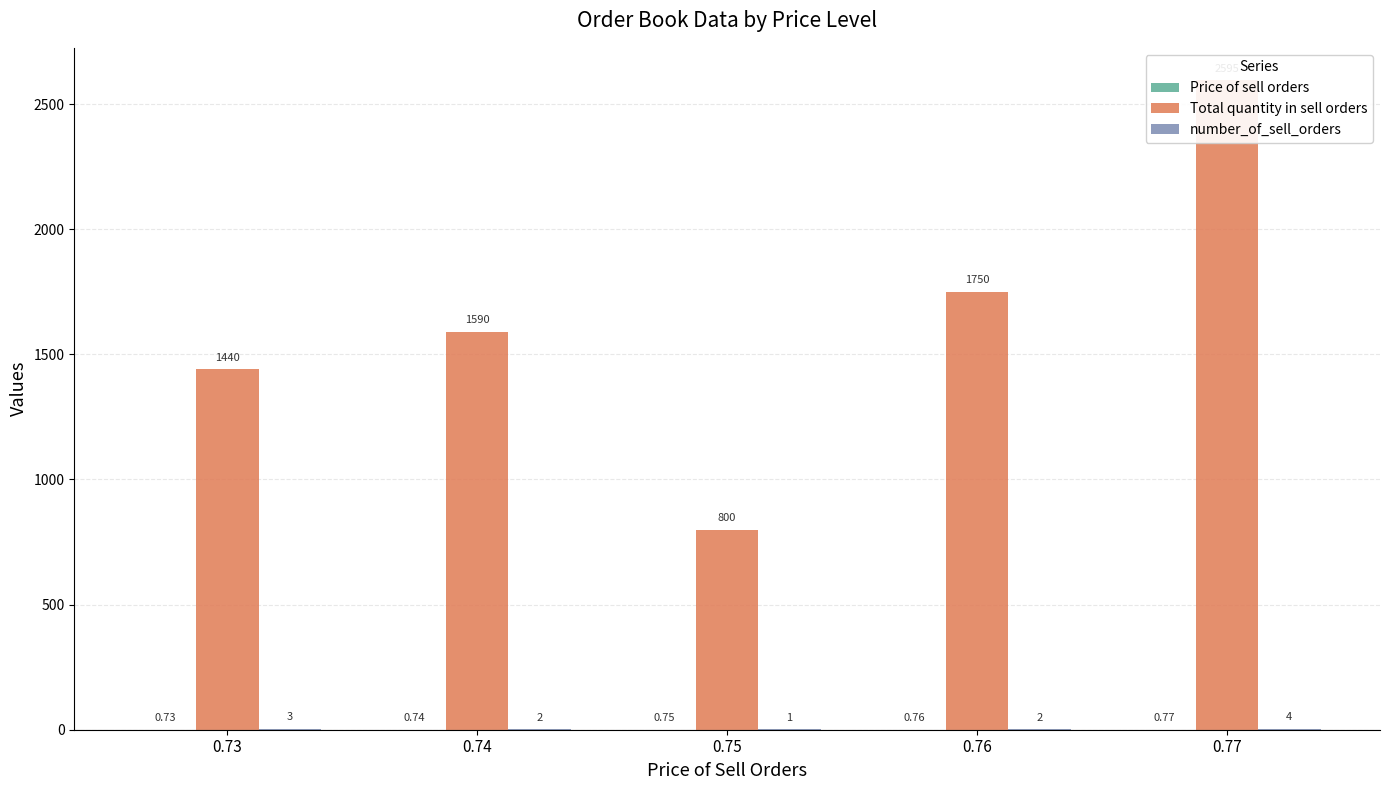

Which series has the largest total across all categories?

Total quantity in sell orders